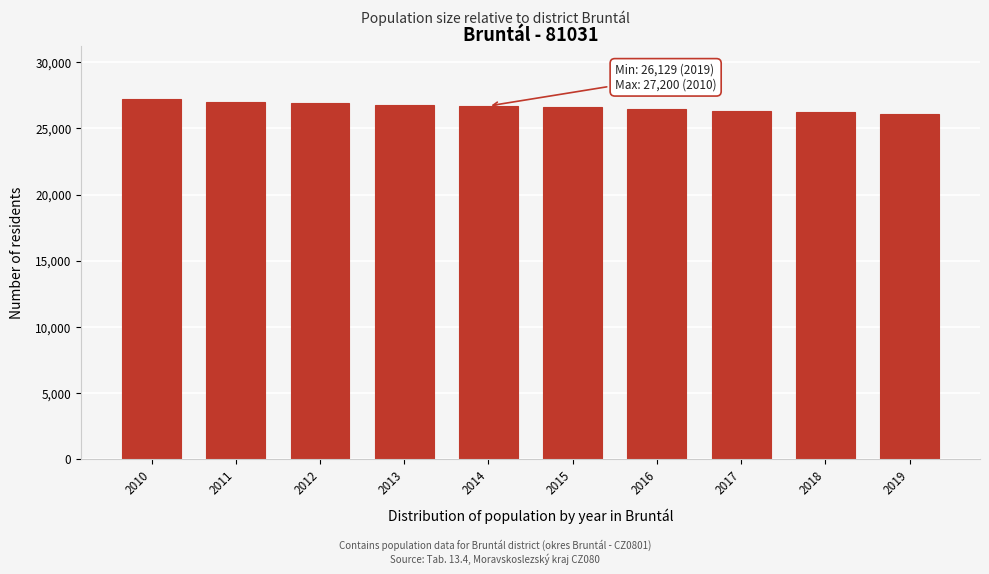

What is the minimum value shown in the chart?

26129